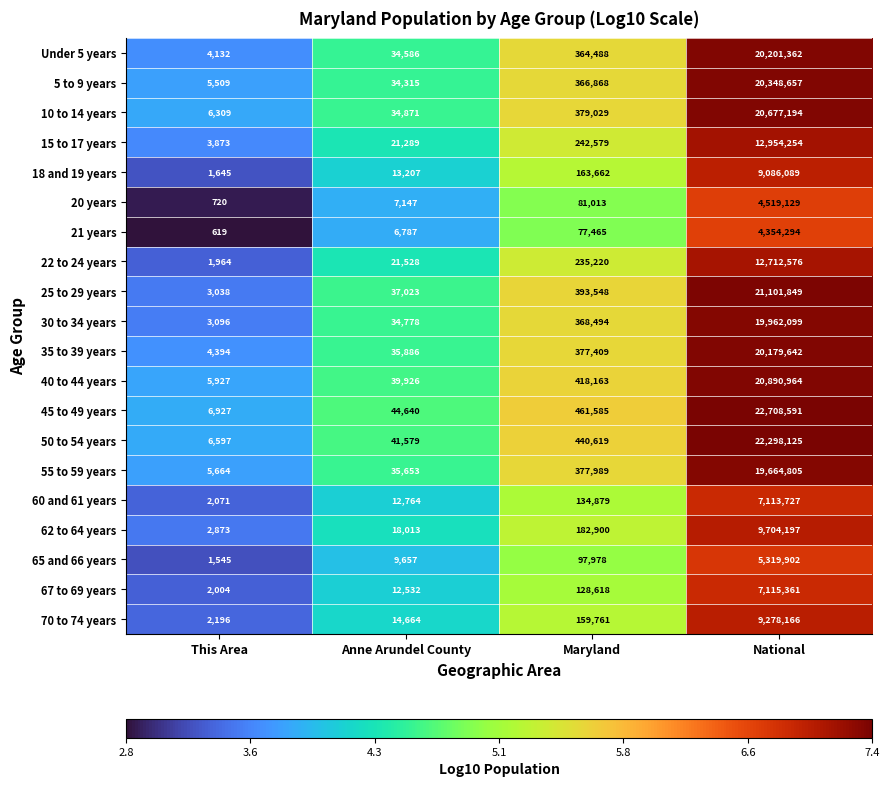

What is the difference between the second highest and second lowest values in the 70 to 74 years series?

145097